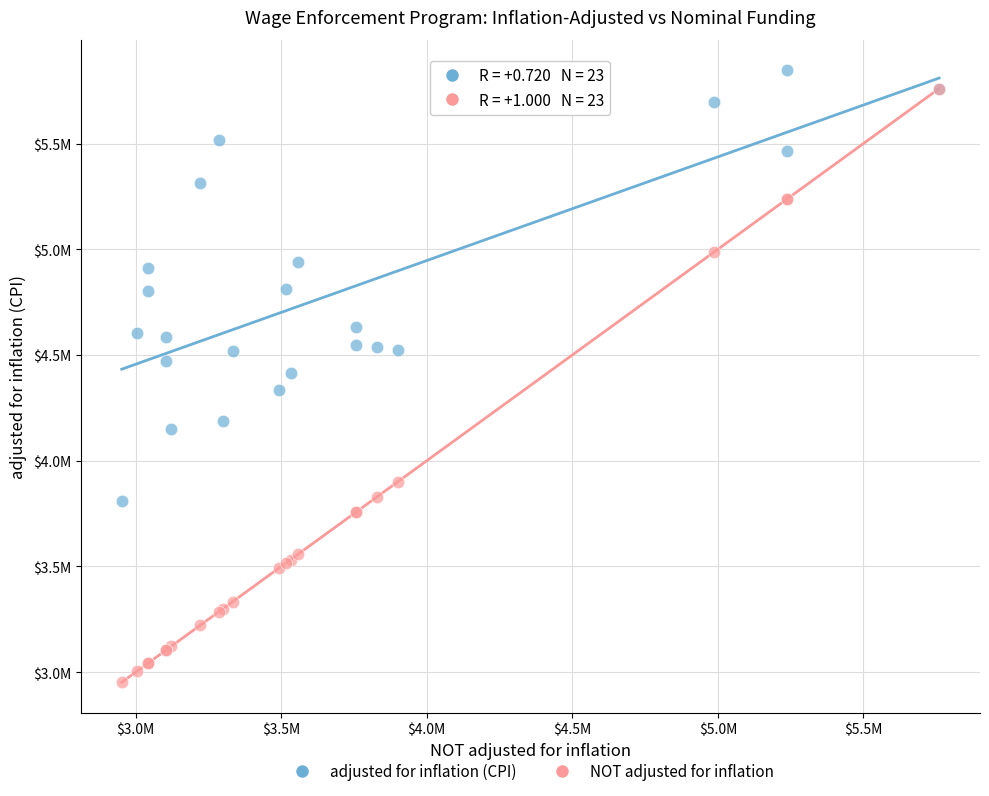

Which series contains the lowest Y value?

NOT adjusted for inflation